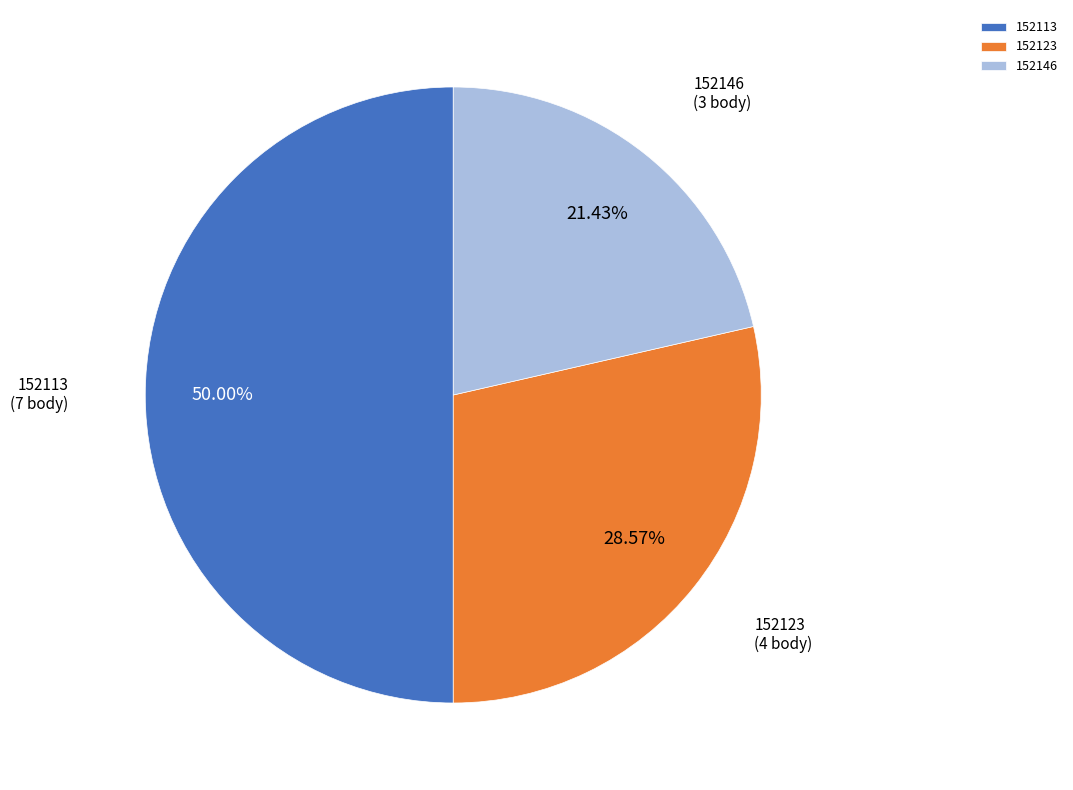

Is 152123 the majority of the pie?

No